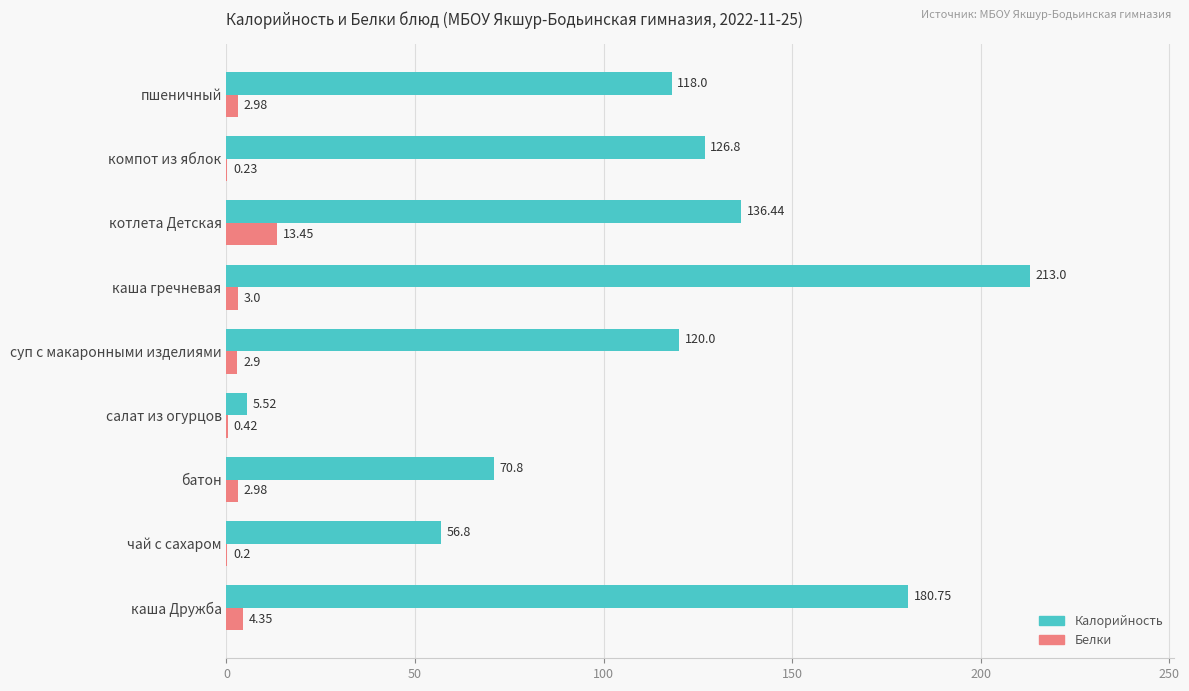

Where is Калорийность nearest to the value 109?

пшеничный